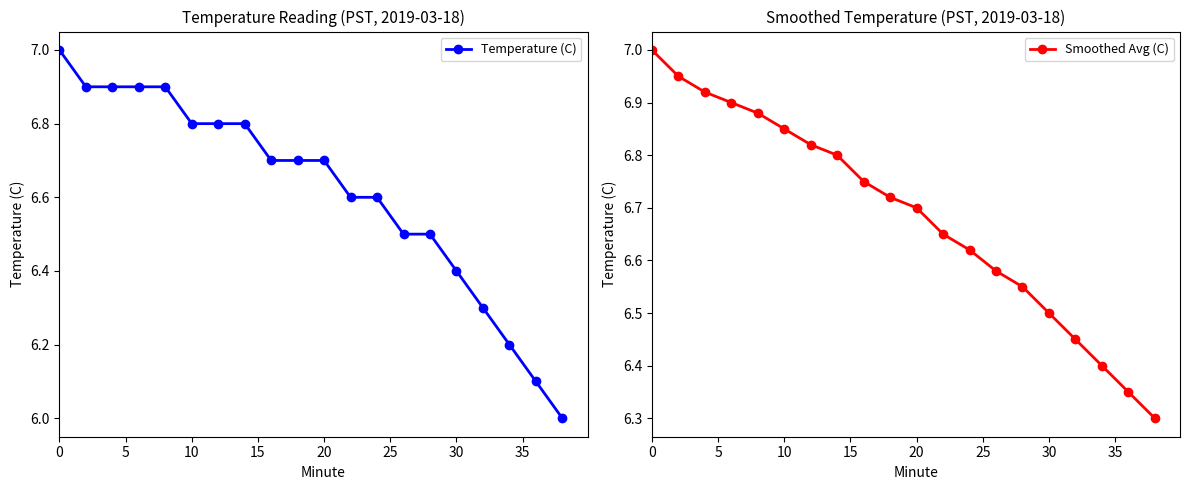

True or false: Smoothed Avg (C) has more than 1 points higher than both neighbors.

False